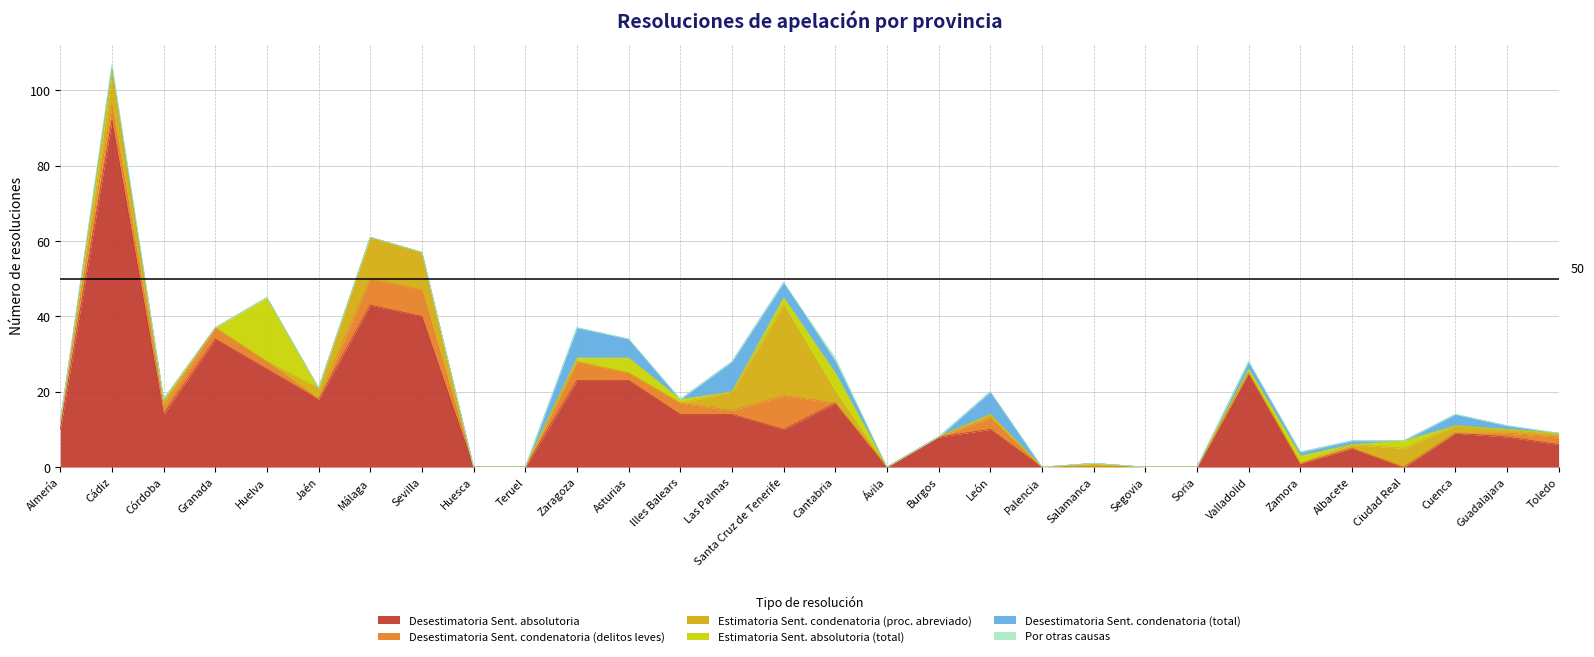

What is the spread (max minus min) of values at Cantabria?

17